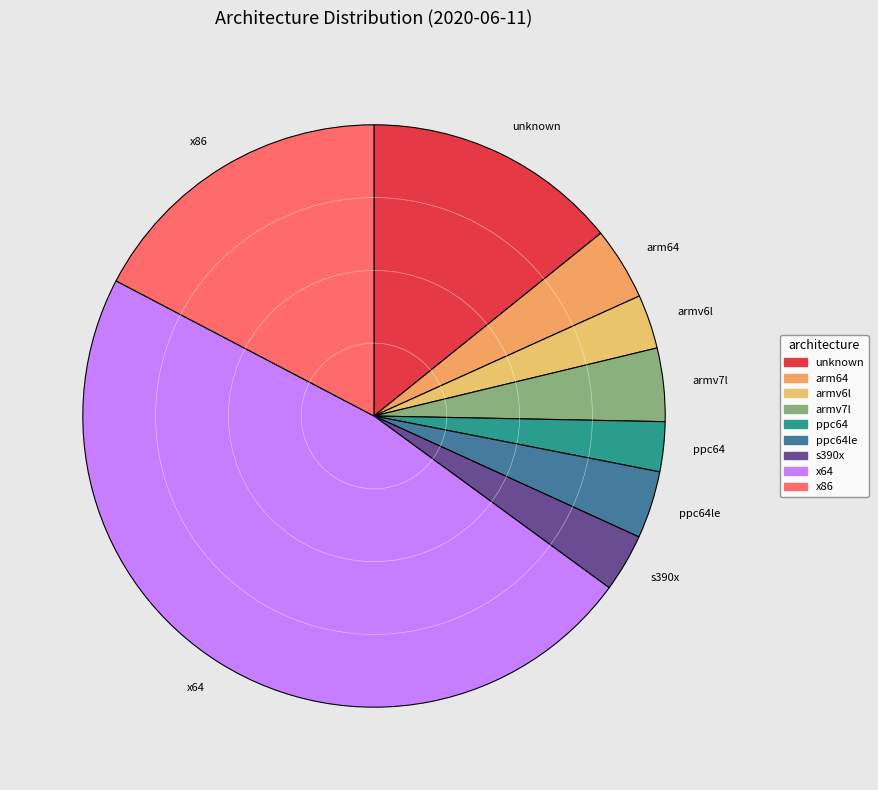

Which has a higher value, x64 or arm64?

x64